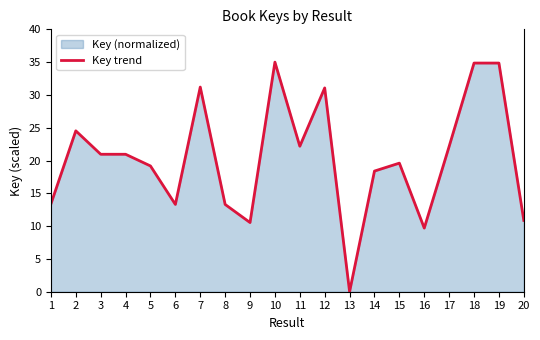

At which category does the chart reach its minimum across all series?

13